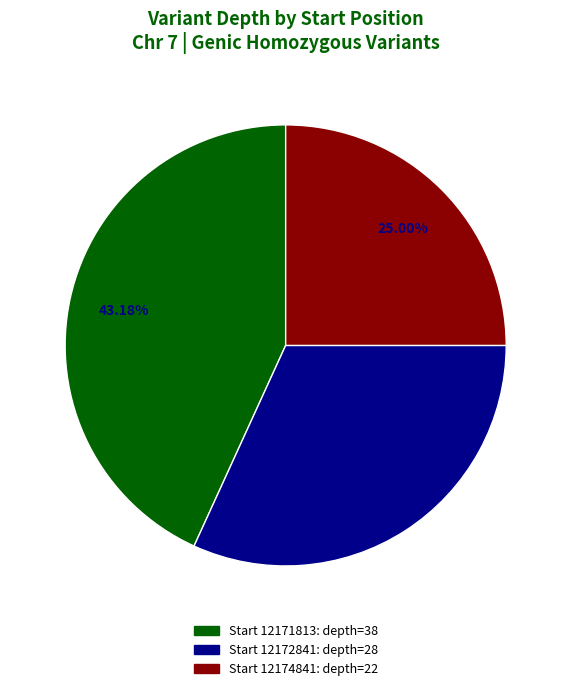

Does any single category account for the majority?

No